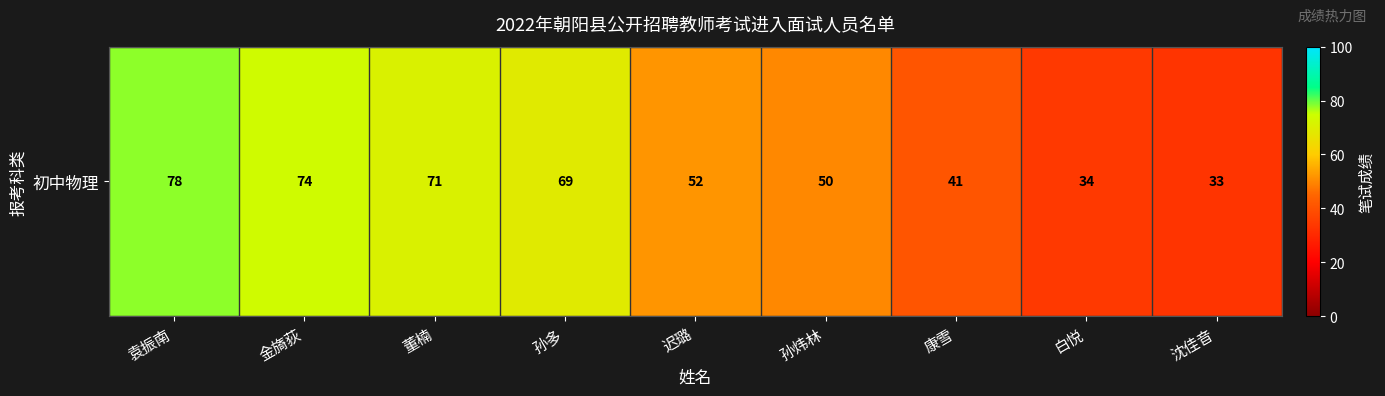

What is the sum of all values?

502